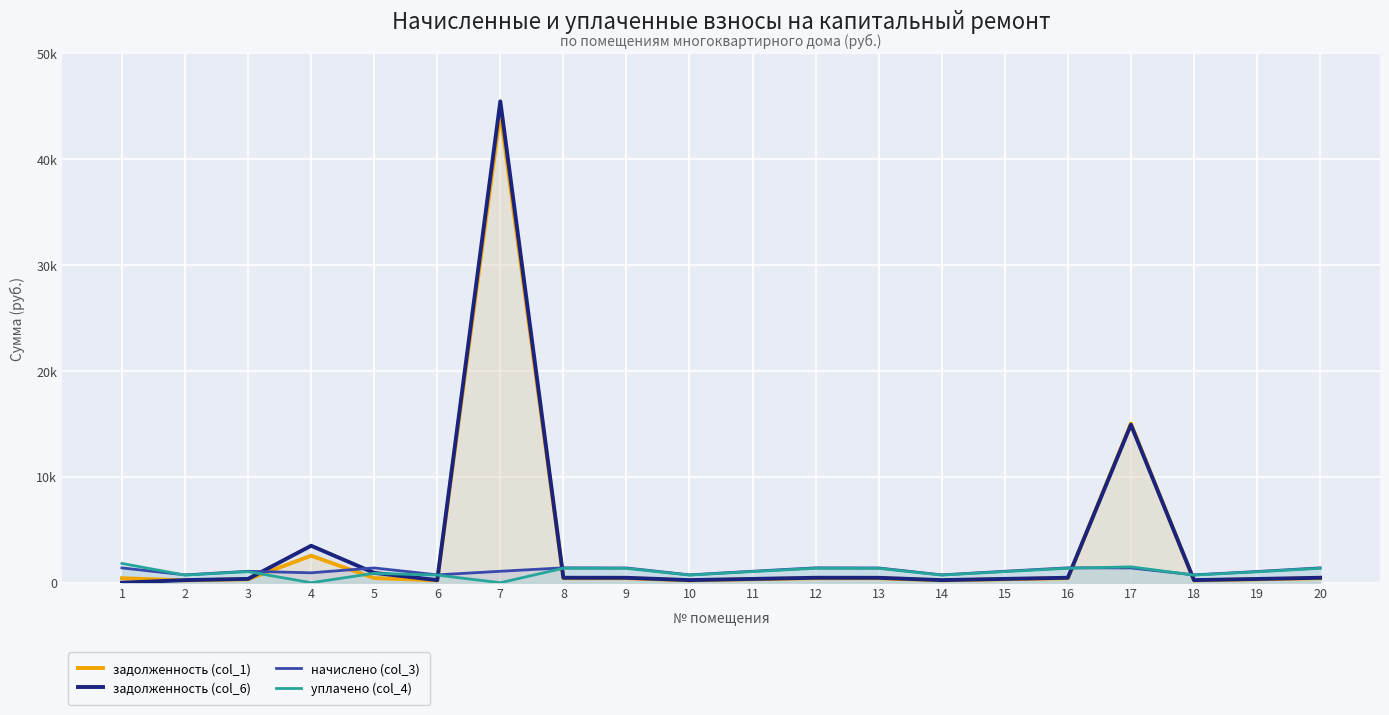

Which series has the widest spread of values?

задолженность (col_6)